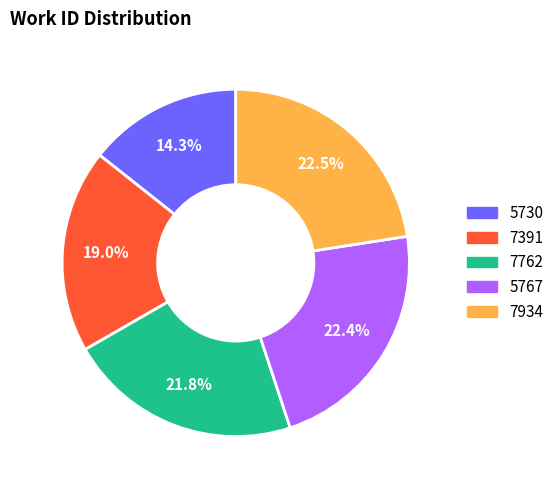

True or false: 7762 accounts for 13% of the total.

False